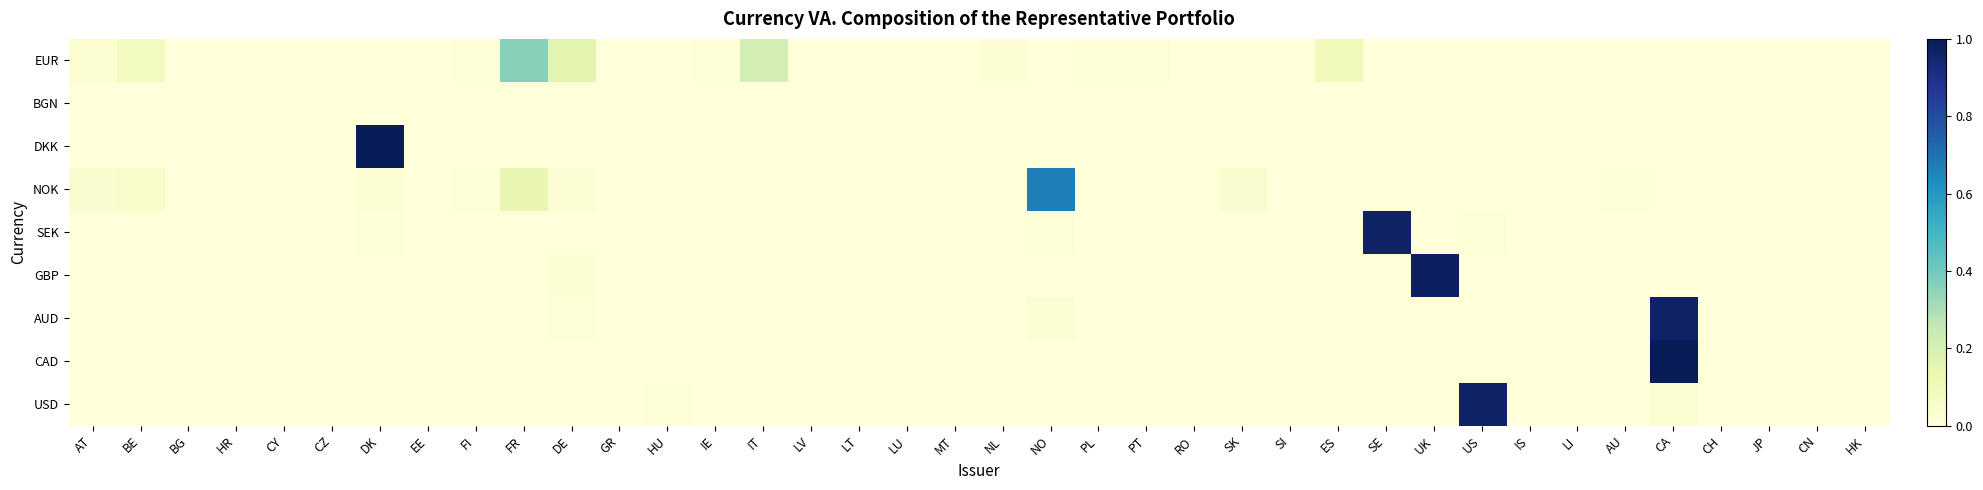

At US, list the series in order from largest to smallest.

USD, SEK, EUR, BGN, DKK, NOK, GBP, AUD, CAD